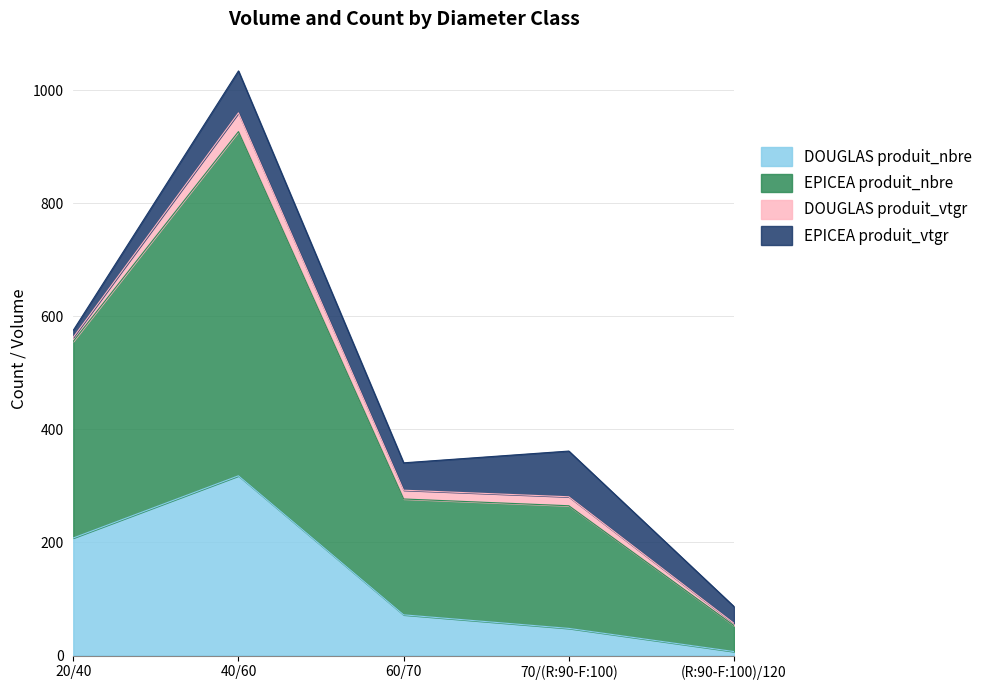

At which category is the sum across all series the highest?

40/60